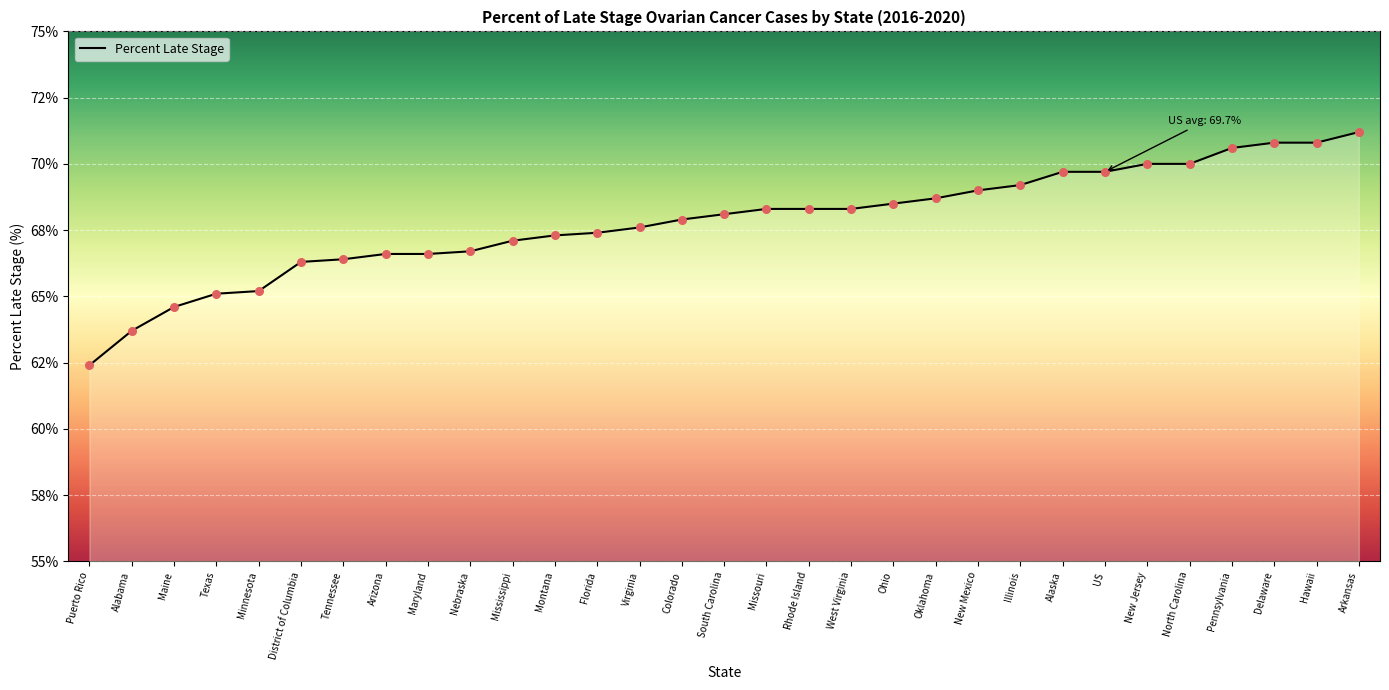

What is the change in value from Illinois to US?

+0.5